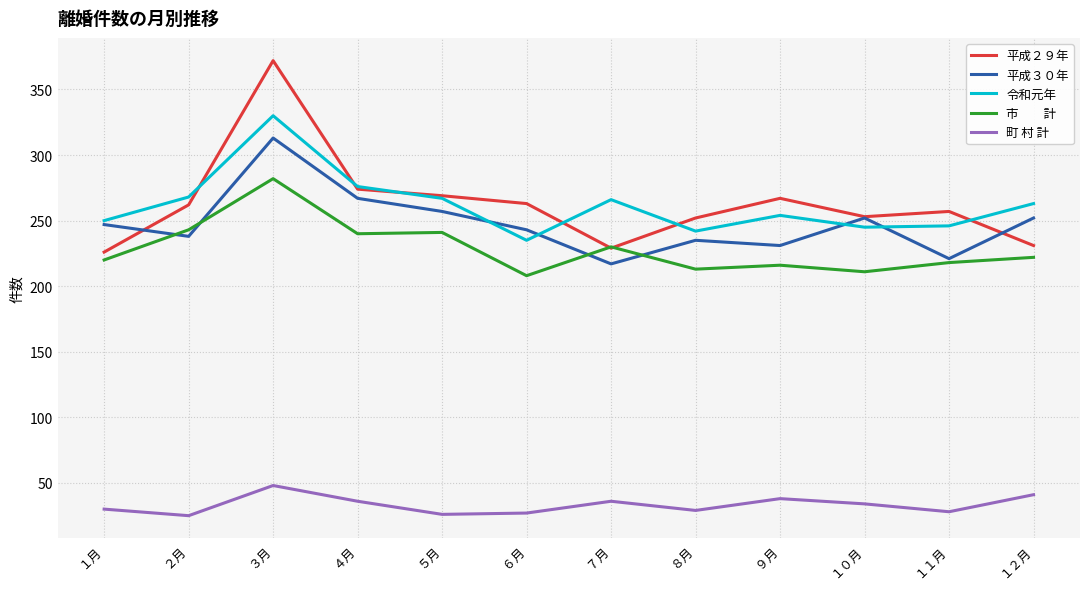

What is the spread (max minus min) of values at ６月?

236